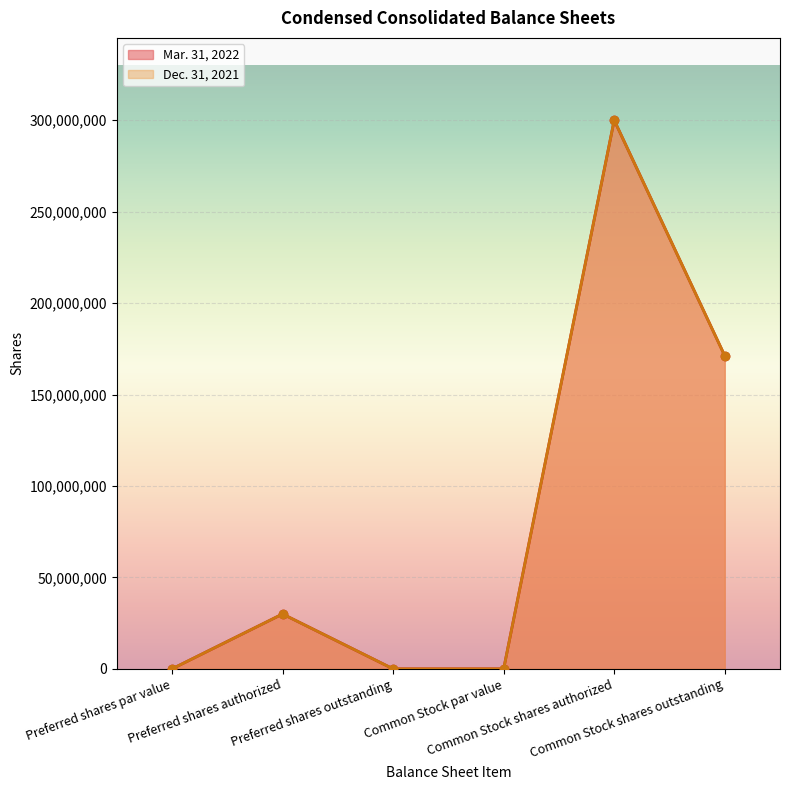

Reading left to right, transcribe all the data shown in this chart.

Mar. 31, 2022: 0	30000000	0	0	300000000	171218152
Dec. 31, 2021: 0	30000000	0	0	300000000	171218152